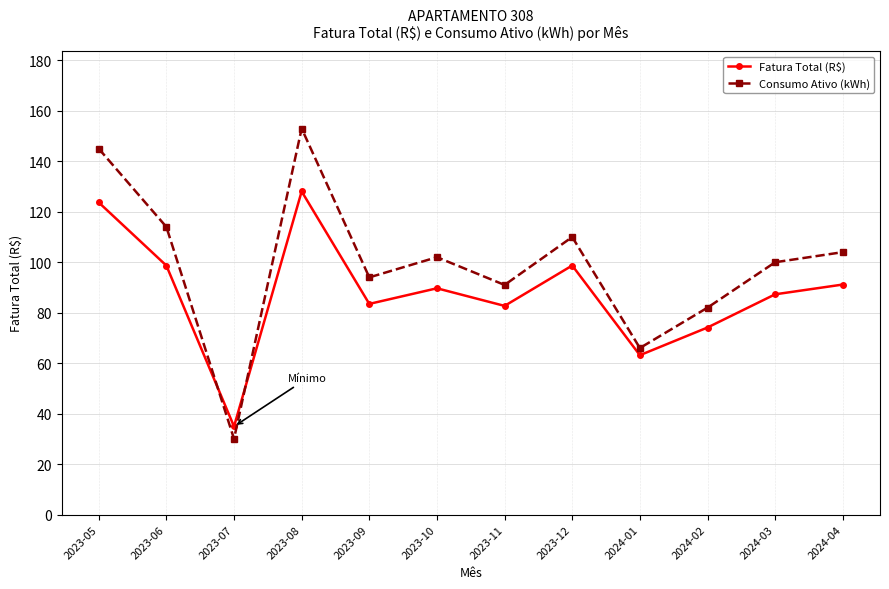

What is the sum of the Consumo Ativo (kWh) values at 2024-04 and 2023-07?

134.0